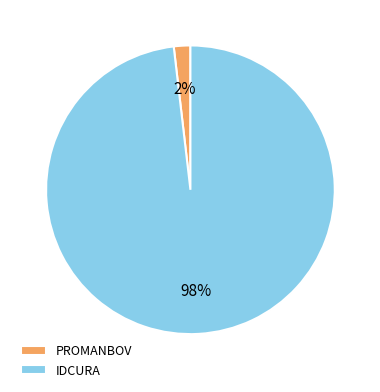

Is the sum of IDCURA and PROMANBOV greater than half?

Yes